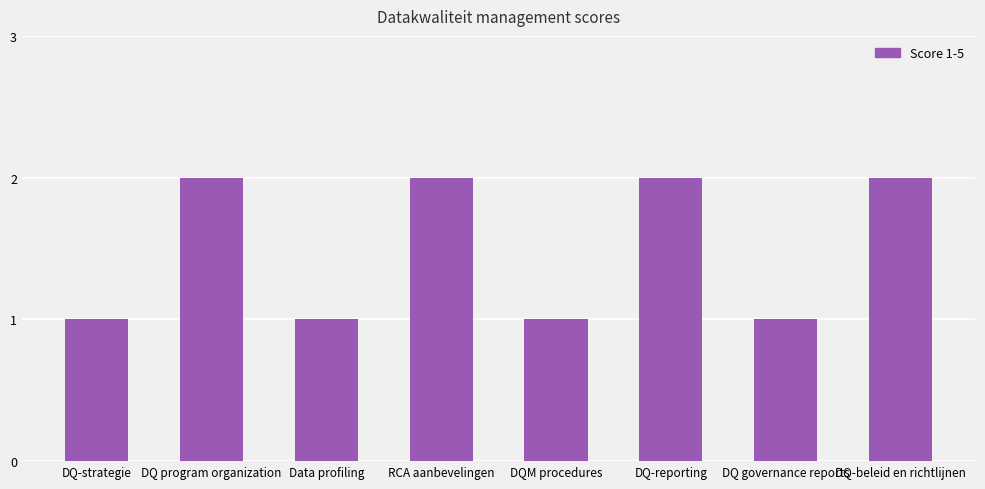

What is the approximate value at DQ-beleid en richtlijnen?

2